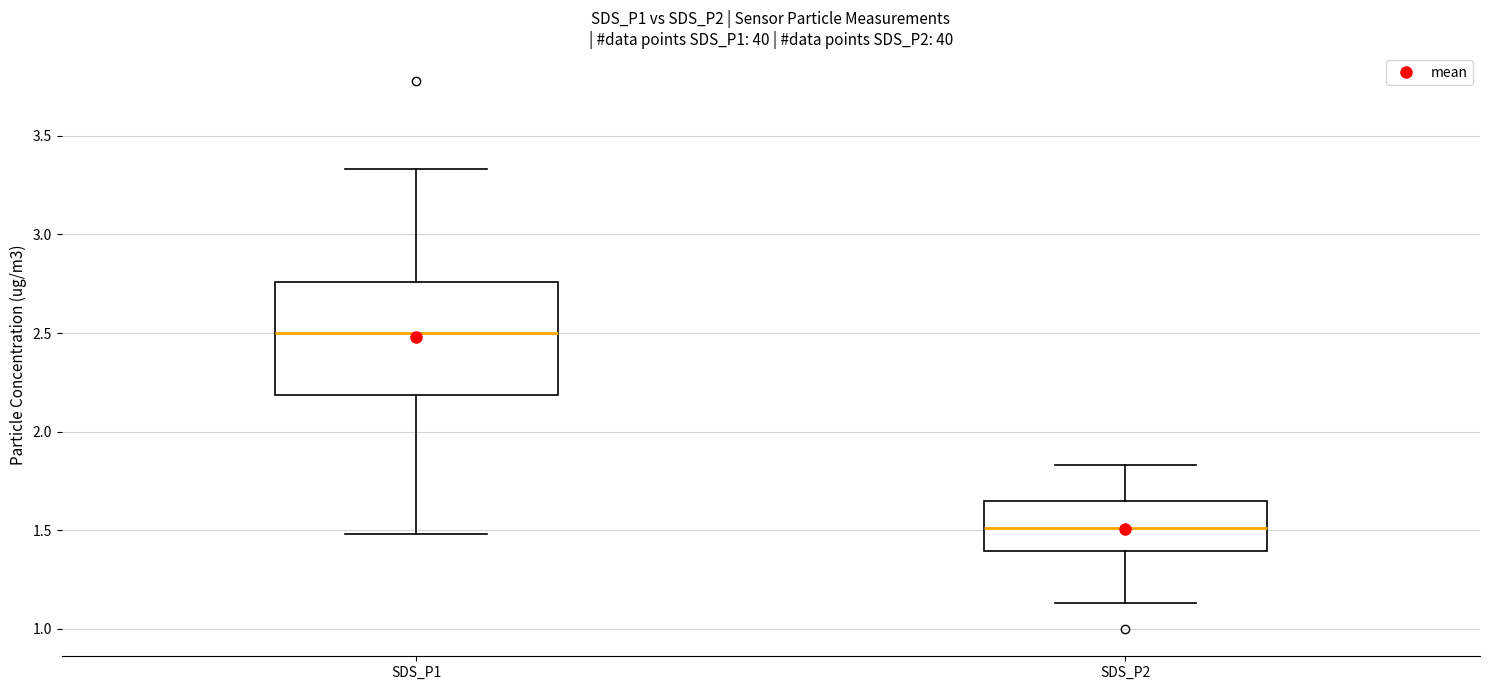

Where does the lower whisker of the box for SDS_P2 end on the y-axis? The values are not printed on the chart, so give them approximately, as read against the axis.

1.15